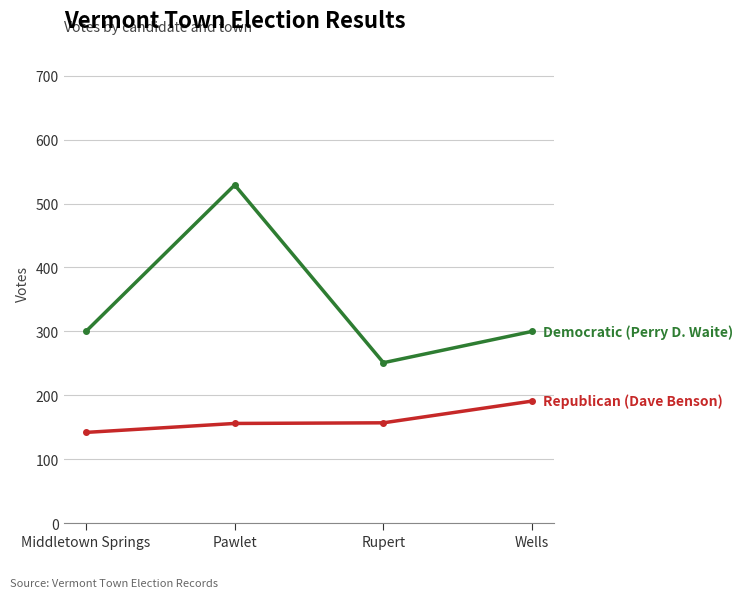

Count the number of data series in this chart.

2